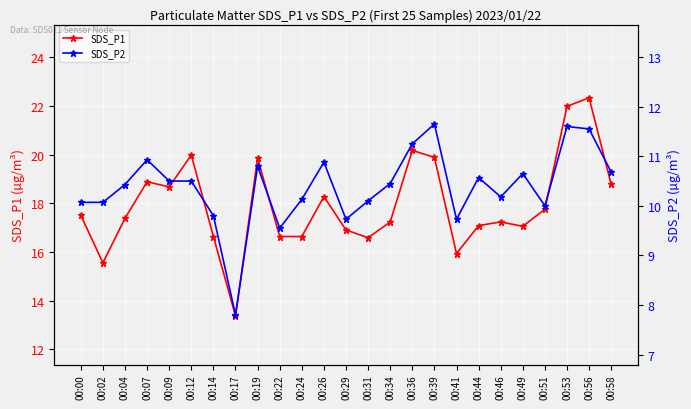

Reading right to left, what are all the values shown in this chart?

SDS_P1: 18.8	22.3	22.0	17.8	17.1	17.2	17.1	15.9	19.9	20.2	17.2	16.6	16.9	18.3	16.6	16.6	19.9	13.4	16.6	20.0	18.7	18.9	17.4	15.6	17.5
SDS_P2: 10.7	11.6	11.6	10.0	10.7	10.2	10.6	9.7	11.7	11.2	10.4	10.1	9.7	10.9	10.1	9.6	10.8	7.8	9.8	10.5	10.5	10.9	10.4	10.1	10.1